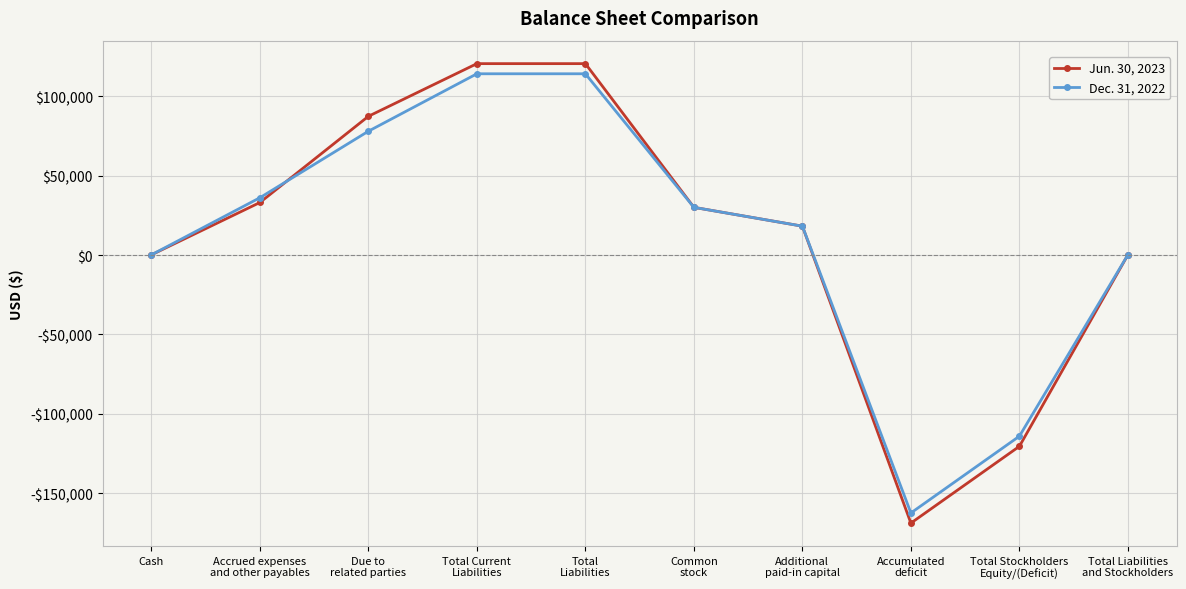

Where is the first local minimum for Dec. 31, 2022?

Accumulated
deficit